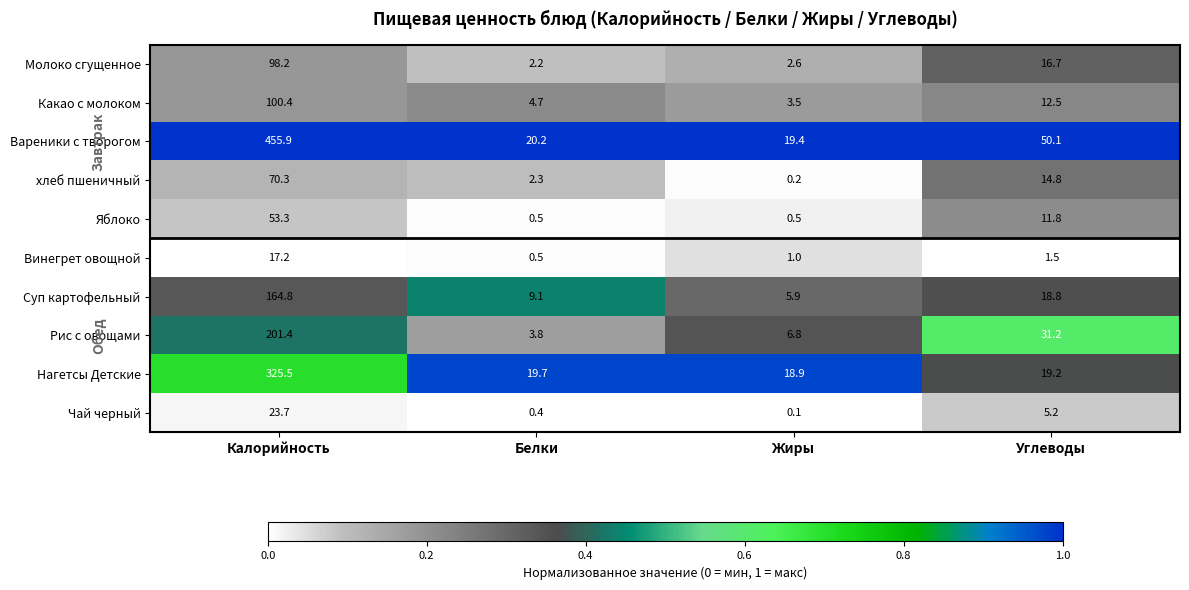

Is the value of Суп картофельный at Калорийность greater than the value of Молоко сгущенное at Жиры?

Yes